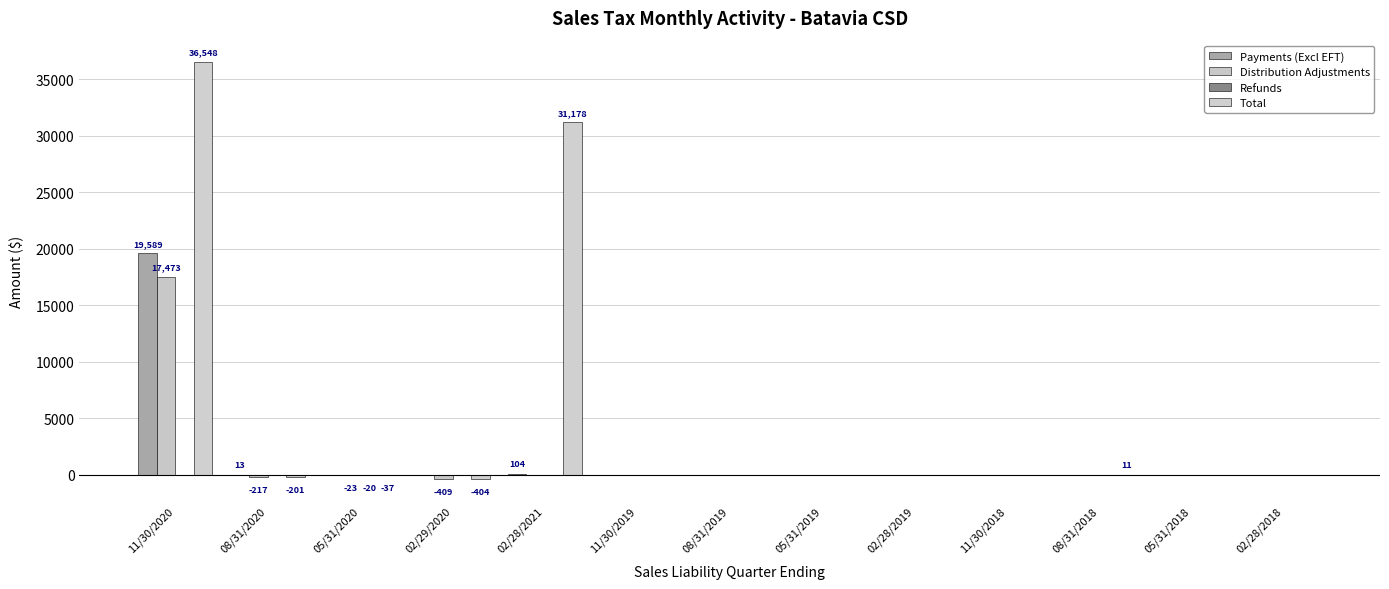

The value of Total at 05/31/2019 is -1.5. True or false?

True